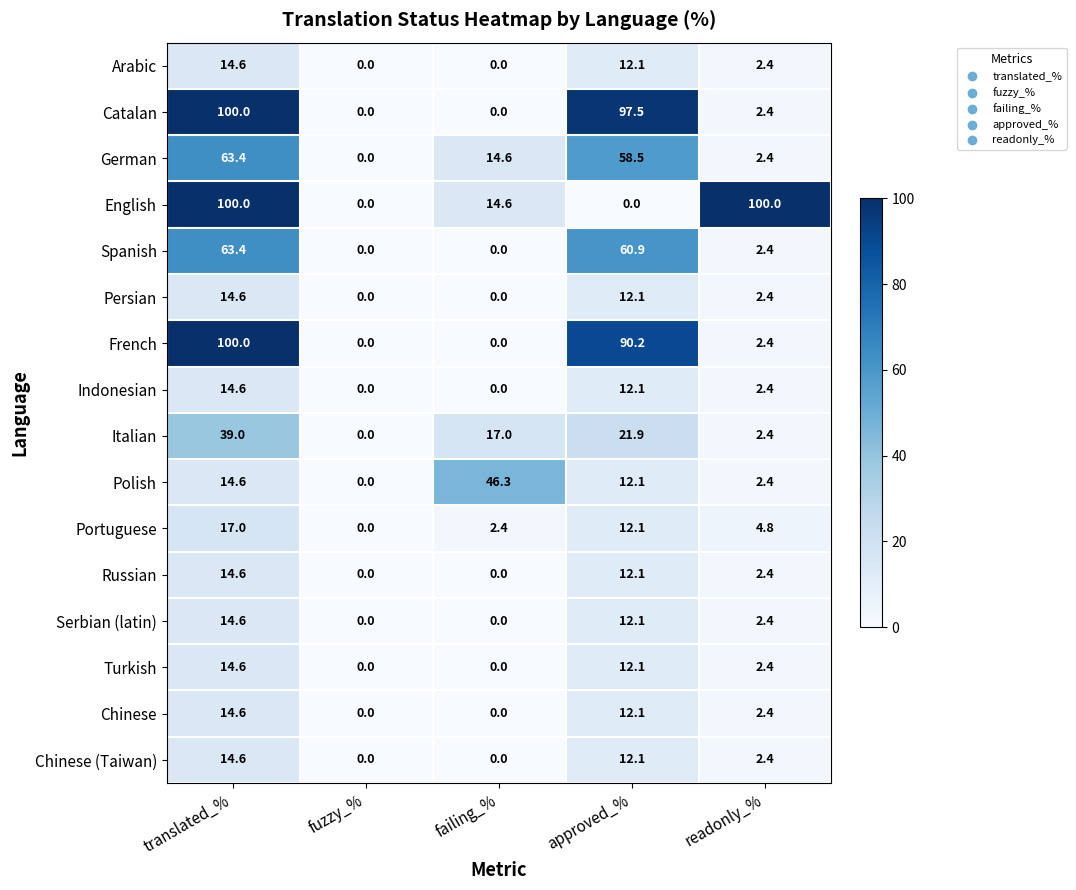

What is the sum of the Polish values at translated_% and fuzzy_%?

14.6